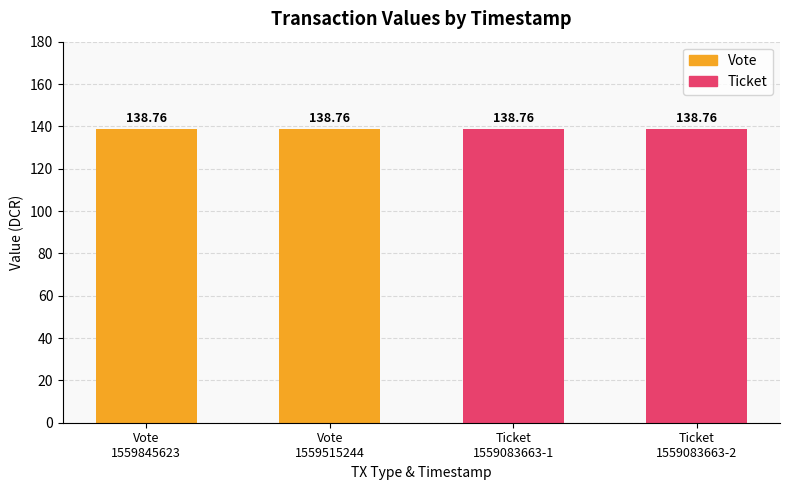

The value of Ticket at Vote
1559845623 is -77.2. True or false?

False